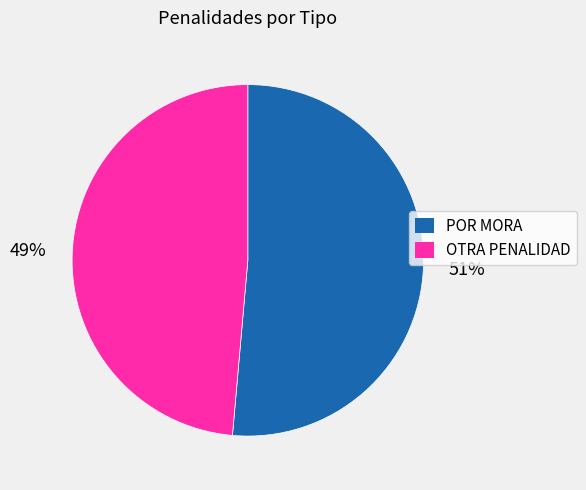

To the nearest percent, what percentage of the pie is OTRA PENALIDAD?

49%